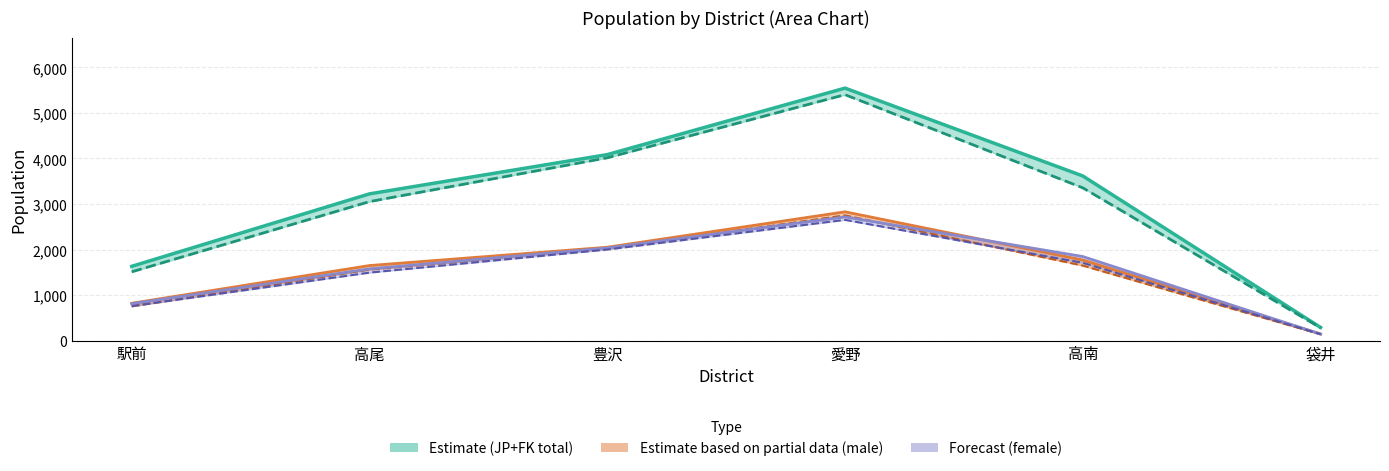

What is the total value across all series at 駅前?

6282